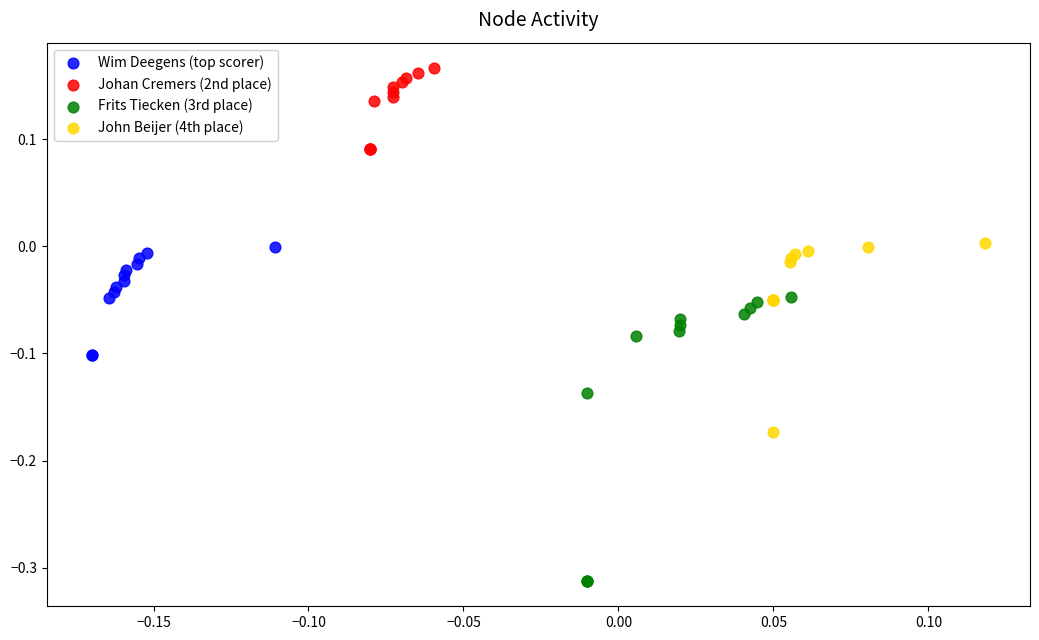

Which series has the largest Y range (max minus min)?

Frits Tiecken (3rd place)